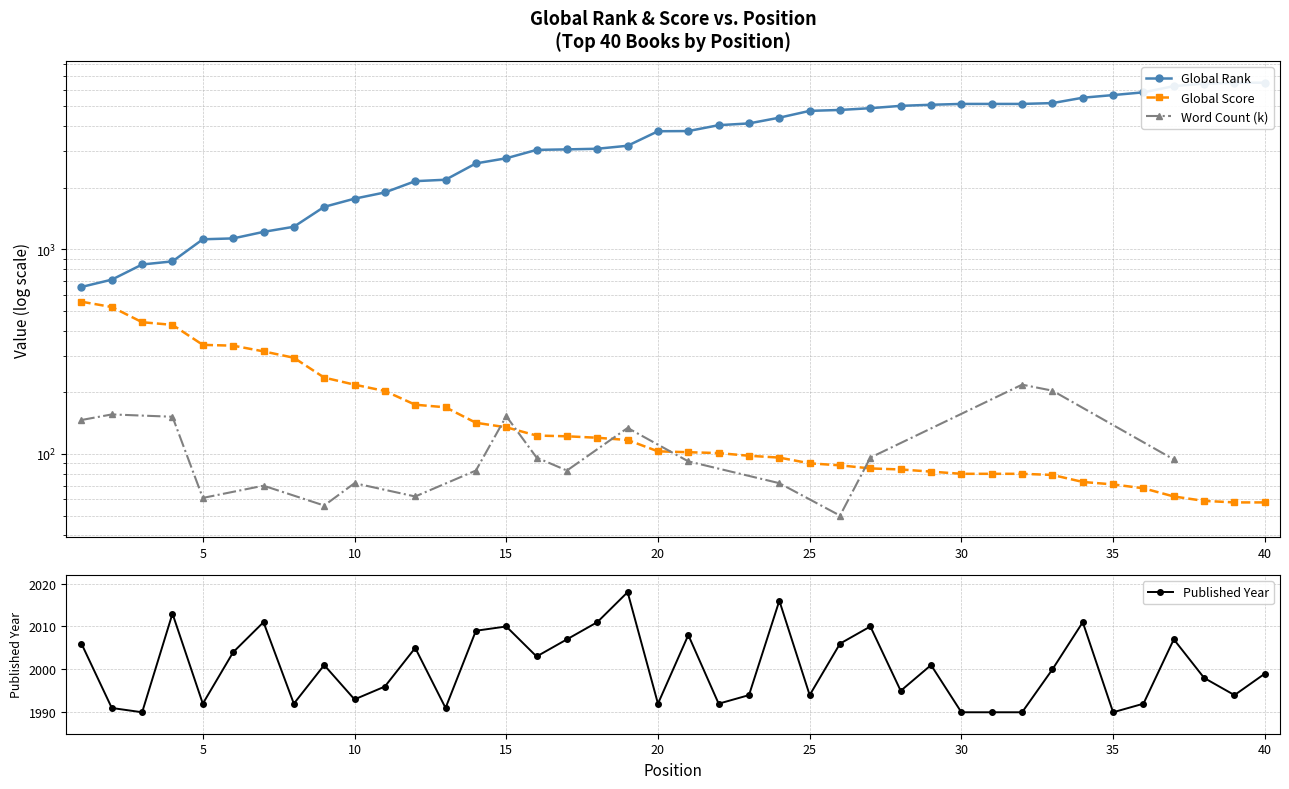

What is the minimum value for Published Year?

1990